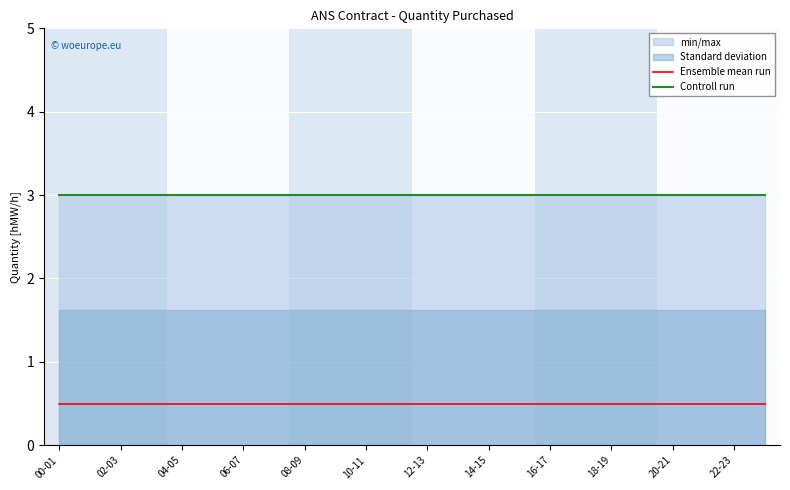

The Ensemble mean run series shows 0.7 at 16-17. True or false?

False